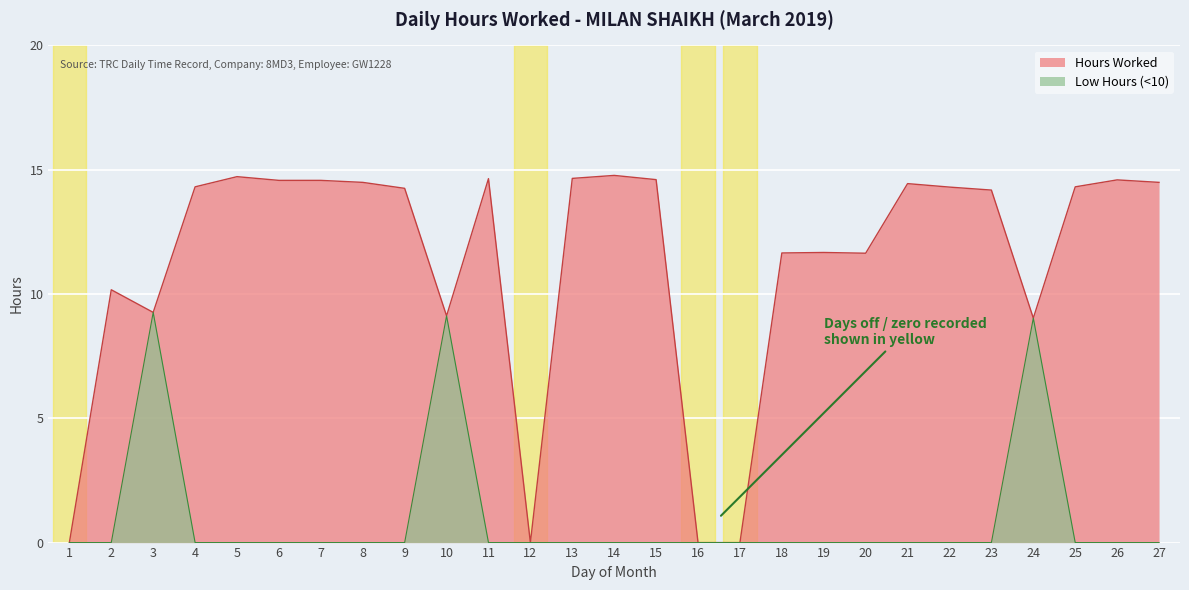

How many lines are shown in the chart?

2